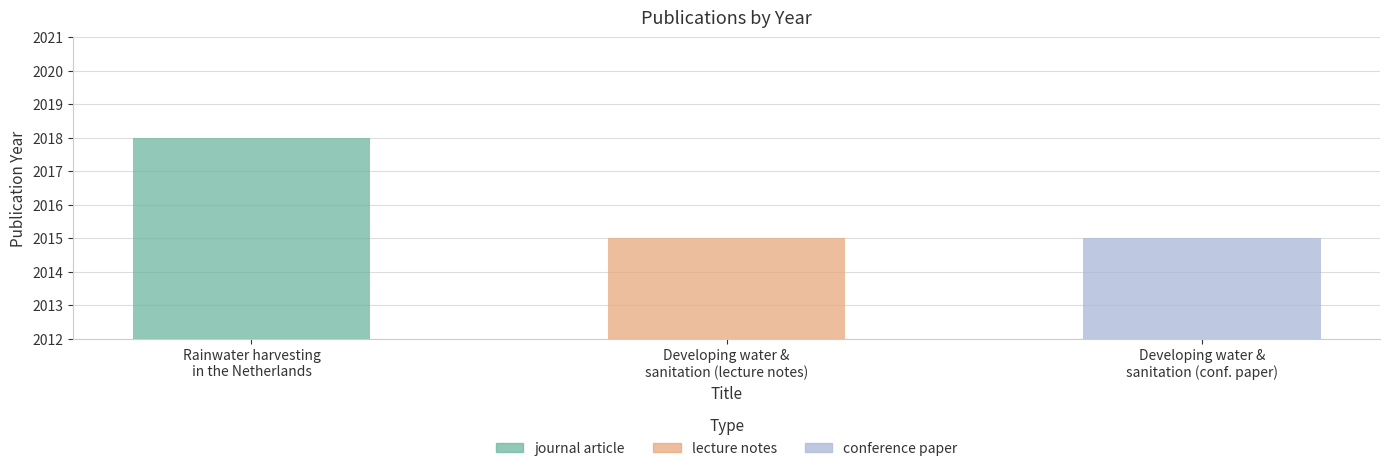

Rank the categories by value from highest to lowest.

Rainwater harvesting in the Netherlands, Developing water and sanitation (lecture notes), Developing water and sanitation (conference paper)